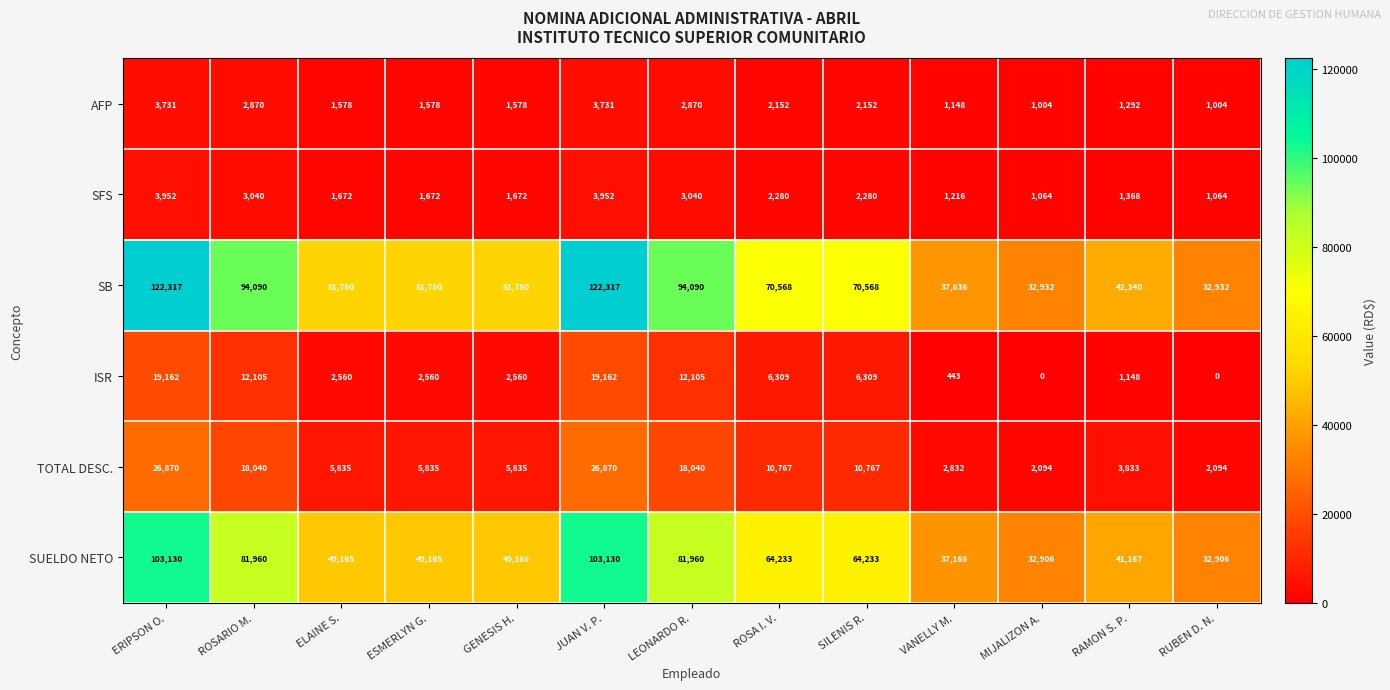

List the series in order of their peak value, lowest first.

AFP, SFS, ISR, TOTAL DESC., SUELDO NETO, SB